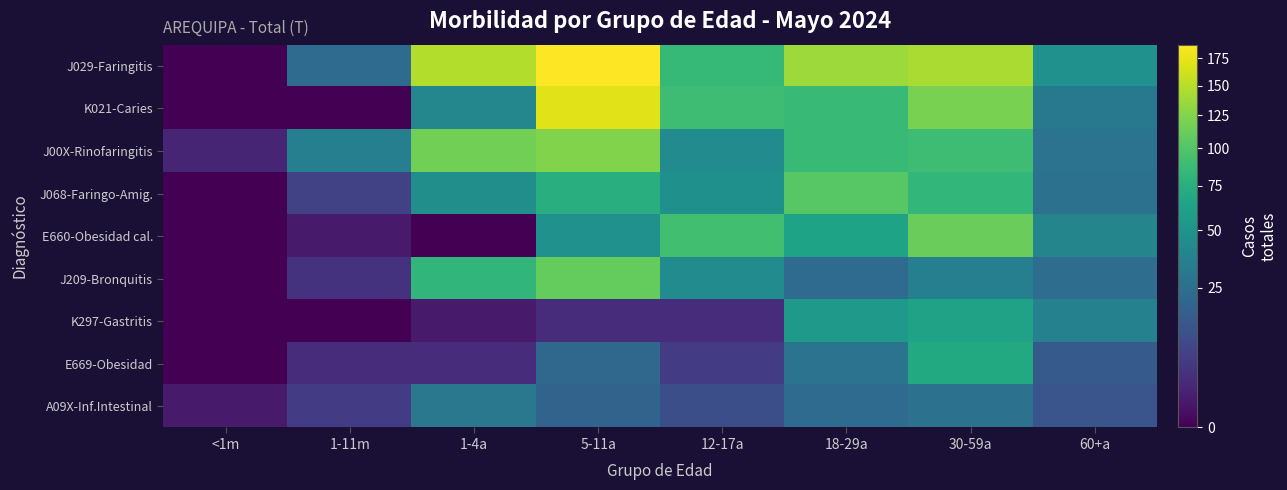

Between 1-11m and 1-4a, which is larger?

1-4a